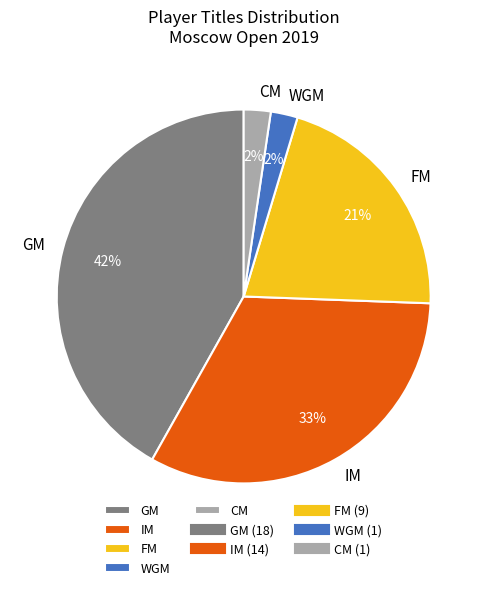

Which category has the biggest portion of the pie?

GM